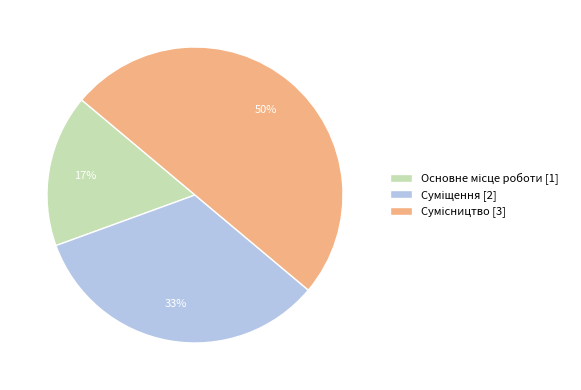

To the nearest percent, what is the average slice percentage?

33%